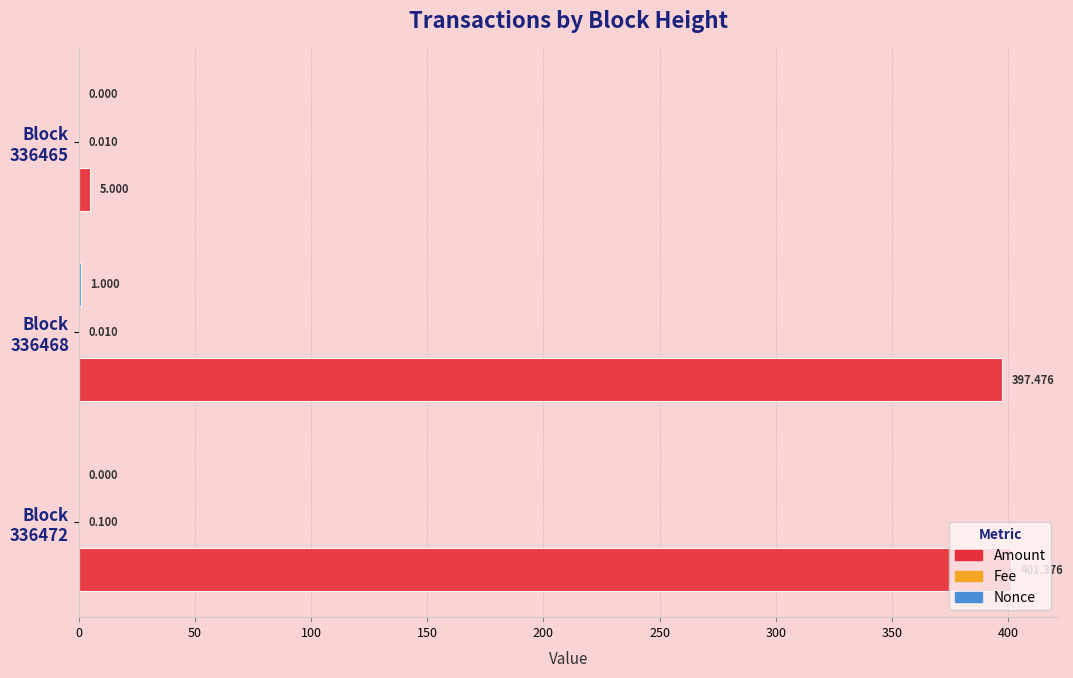

How many categories are shown in the chart?

3